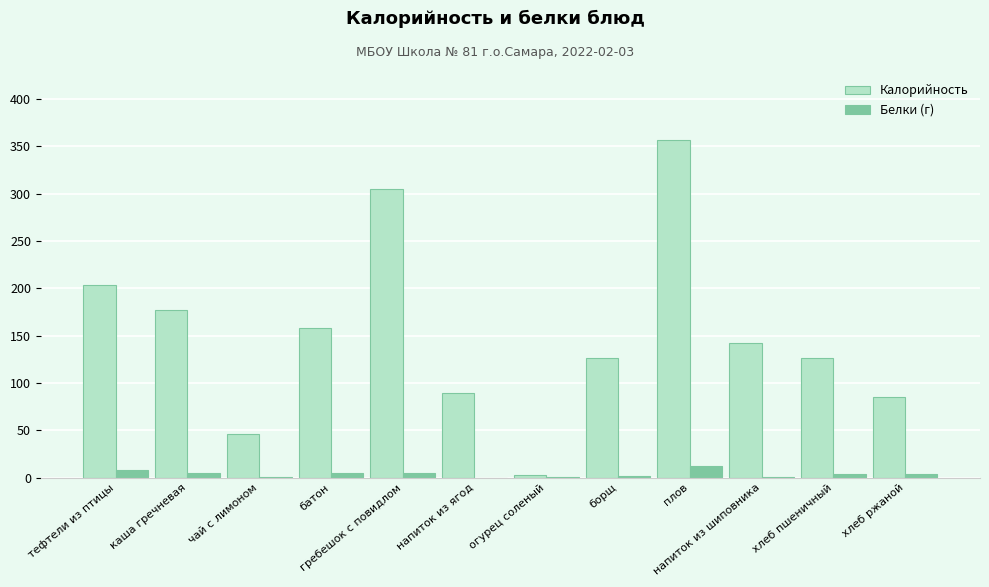

What is the maximum value shown in the chart?

356.0